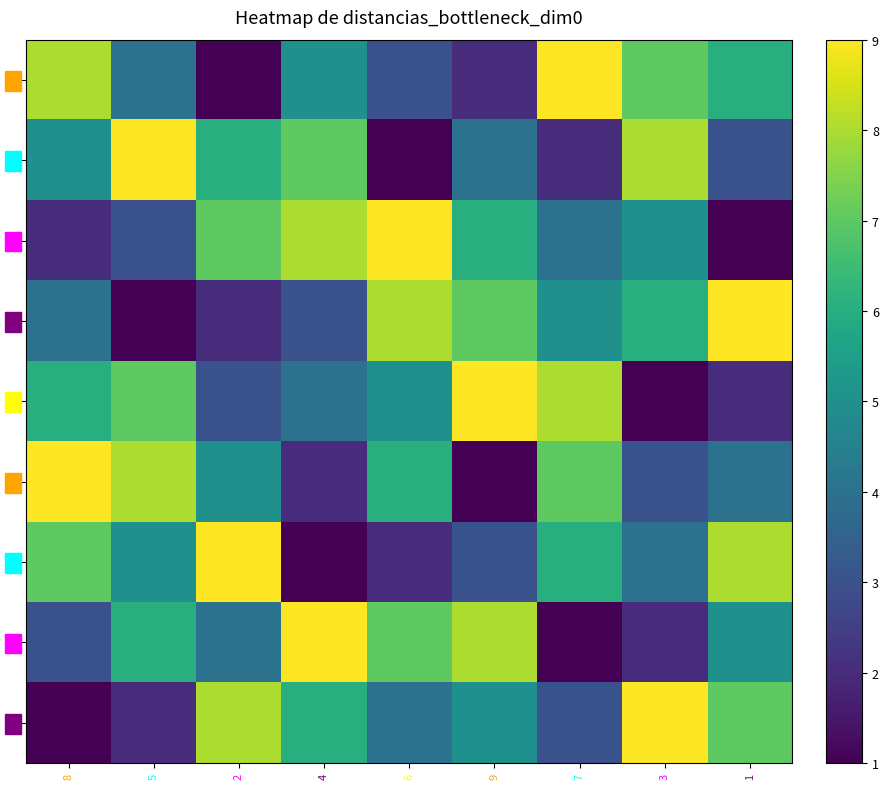

What is the total value across all series at 8?

45